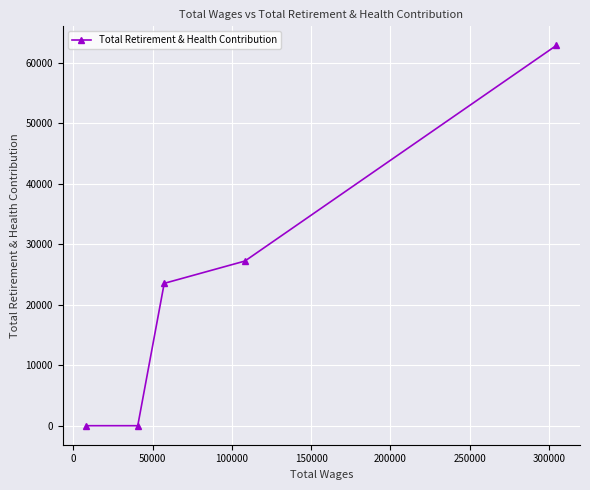

Reading left to right, list all the values displayed in this chart.

0	0	23537	27221	62887